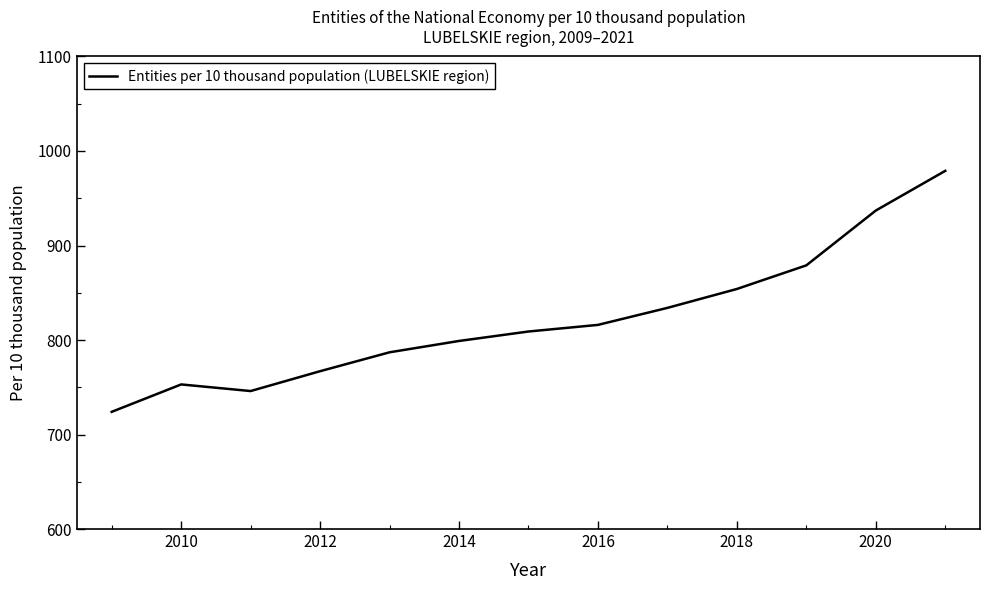

What is the smallest value displayed?

724